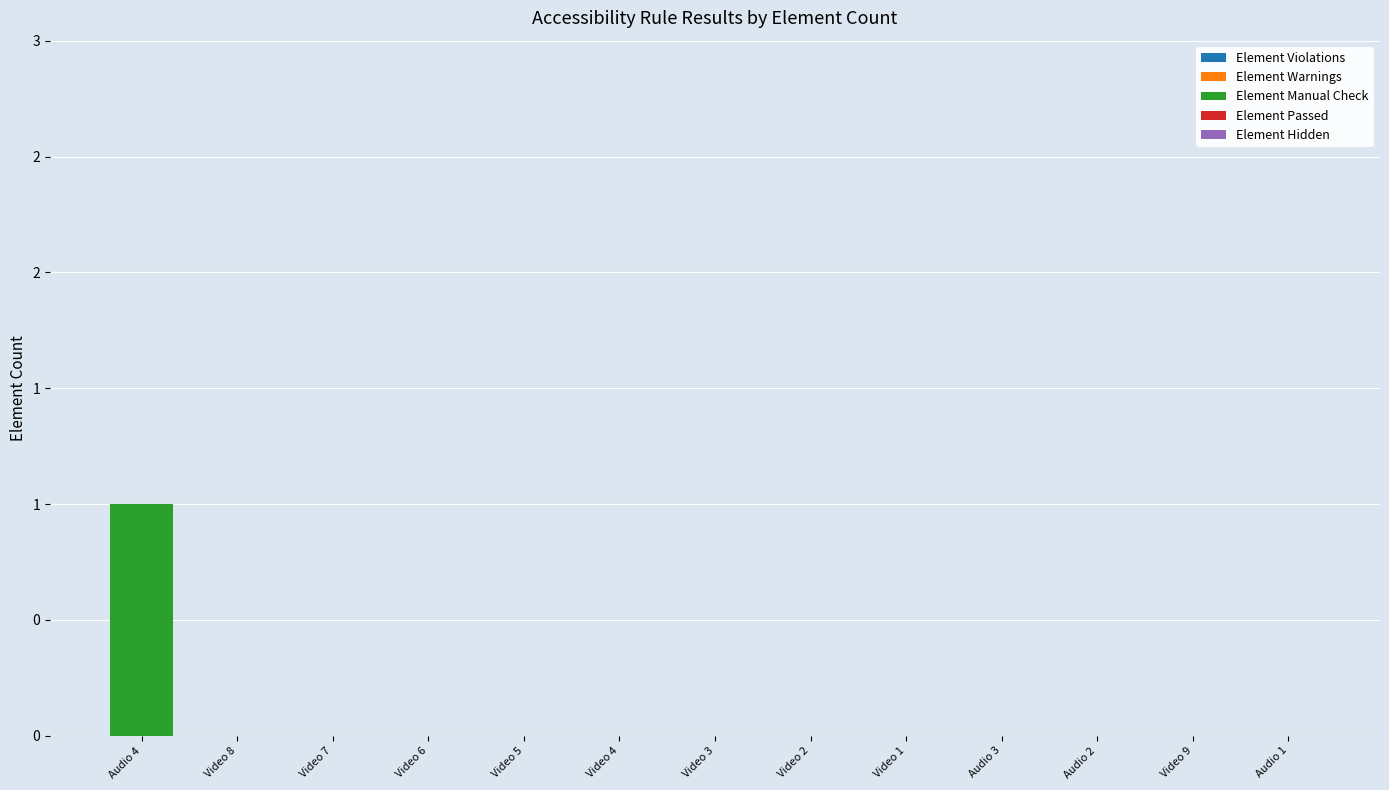

Are the bars horizontal?

No